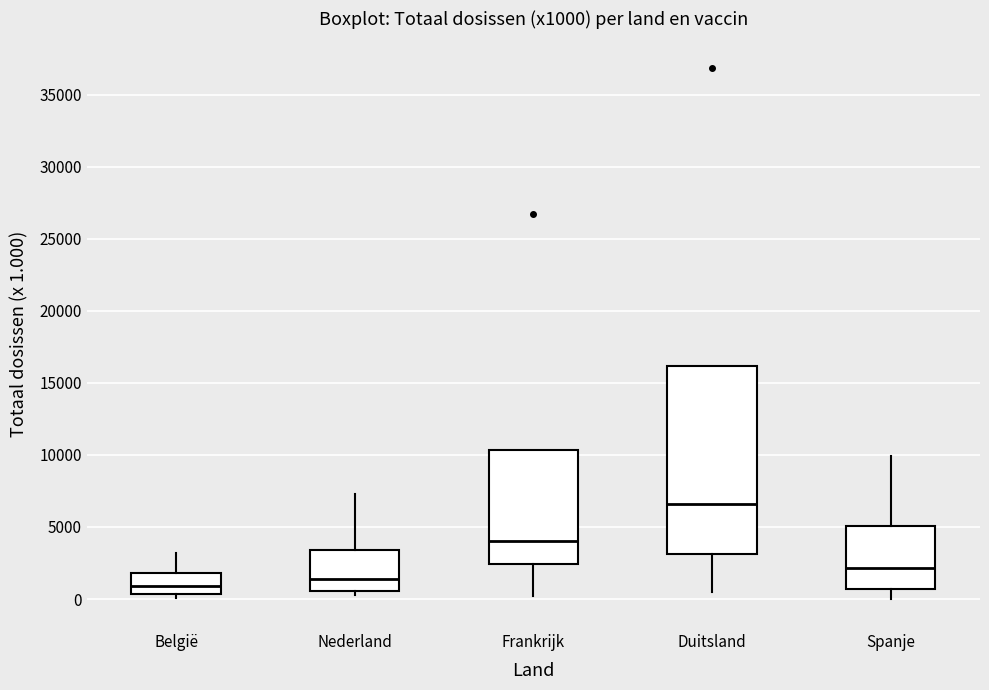

Reading left to right, transcribe this box plot: for each box, give where its median line is, the range the box spans, and where its two whiskers end, as read against the y-axis. The values are not printed on the chart, so give them approximately, as read against the axis.

België: median 1000, box 500 to 2000, whiskers 0 to 3000
Nederland: median 1500, box 500 to 3500, whiskers 500 (just below the box's lower edge) to 7500
Frankrijk: median 4000, box 2500 to 10500, whiskers 0 to 10500
Duitsland: median 6500, box 3000 to 16000, whiskers 500 to 16000
Spanje: median 2000, box 500 to 5000, whiskers 0 to 10000